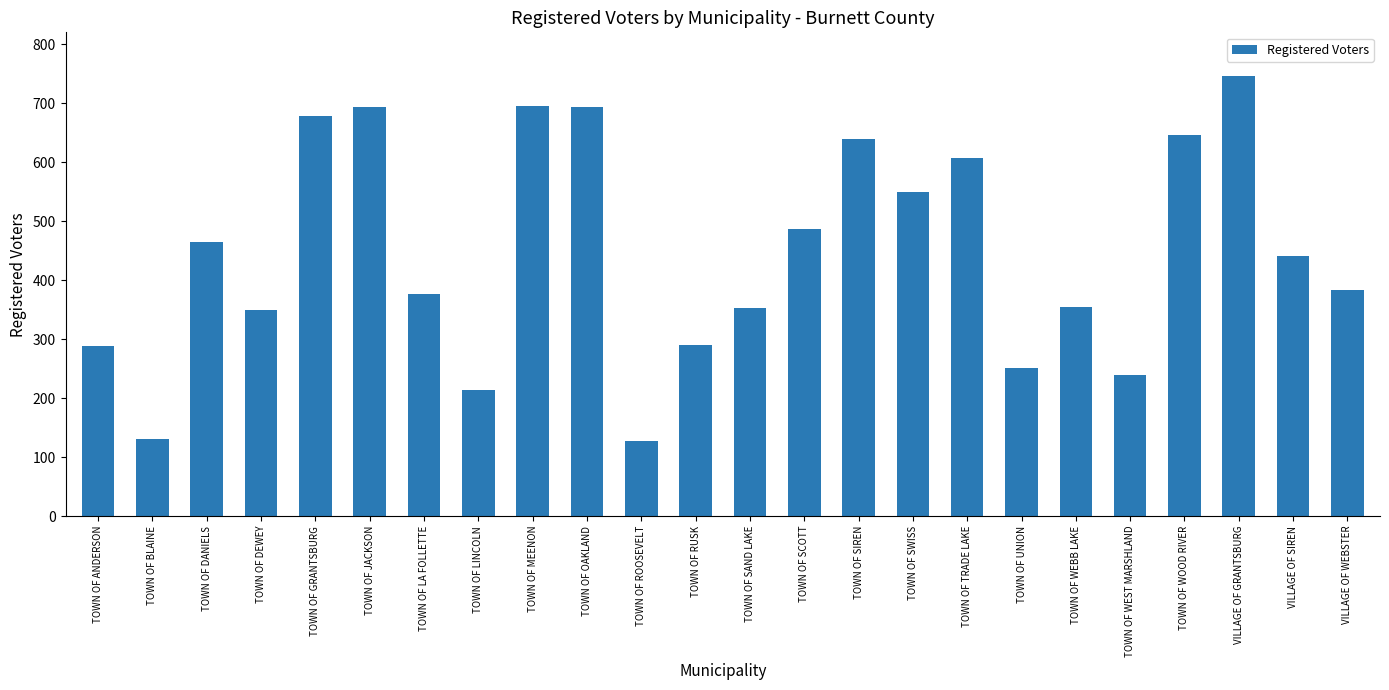

The value at TOWN OF ANDERSON is 410. True or false?

False